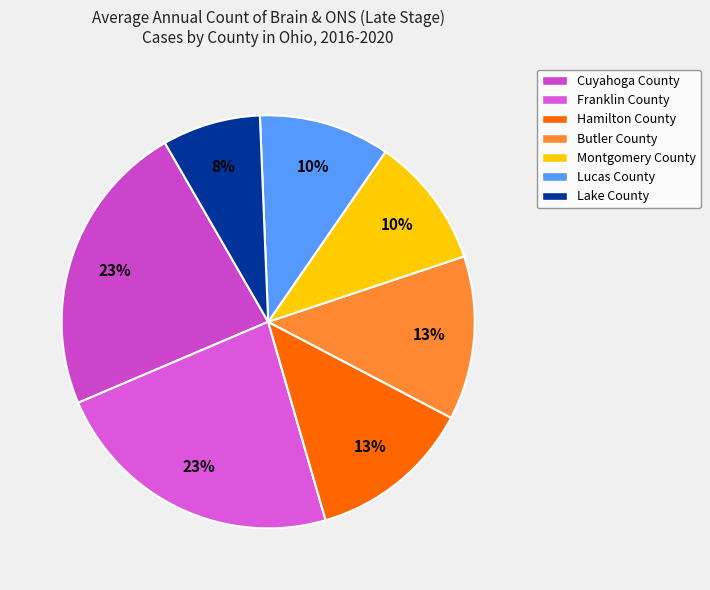

Is there a majority slice in this chart?

No